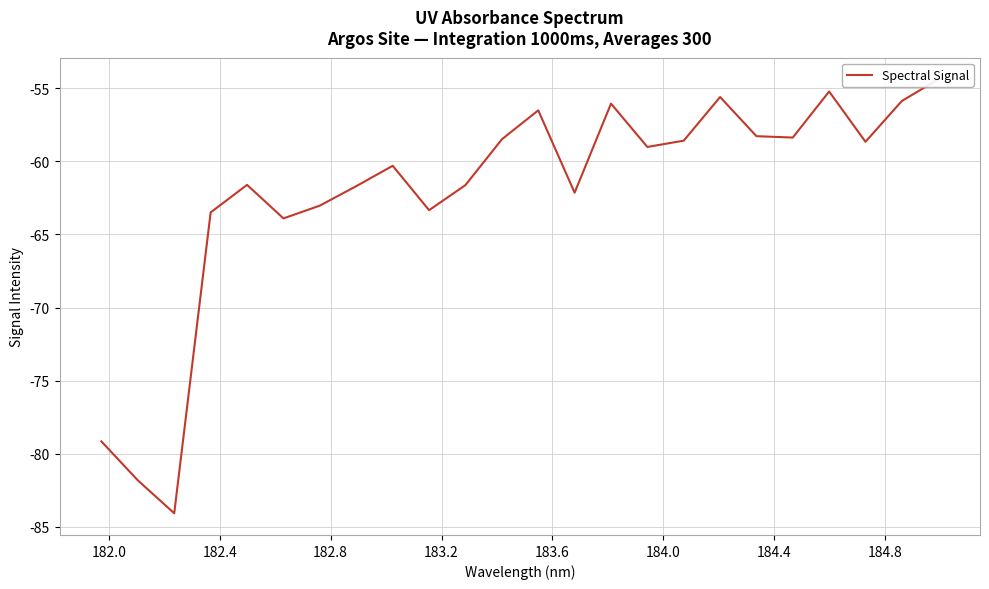

Reading right to left, what are all the values shown in this chart?

-54.4	-55.9	-58.7	-55.2	-58.4	-58.3	-55.6	-58.6	-59.0	-56.0	-62.1	-56.5	-58.5	-61.6	-63.3	-60.3	-61.7	-63.0	-63.9	-61.6	-63.5	-84.1	-81.8	-79.2